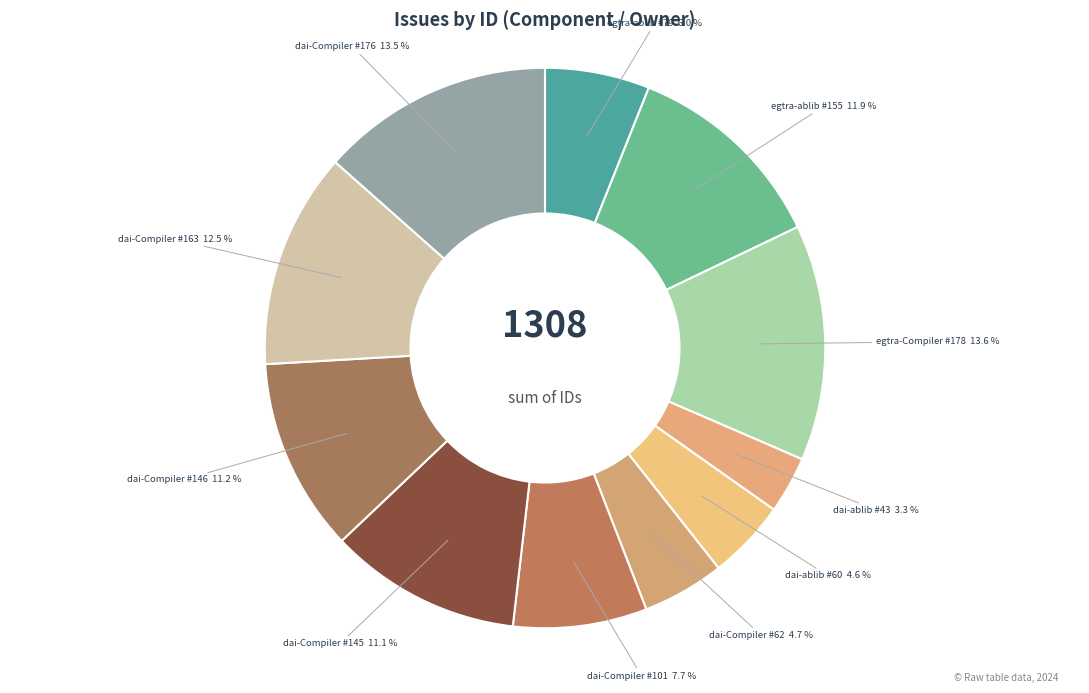

What portion of the pie excludes dai-ablib #60?

95.4%